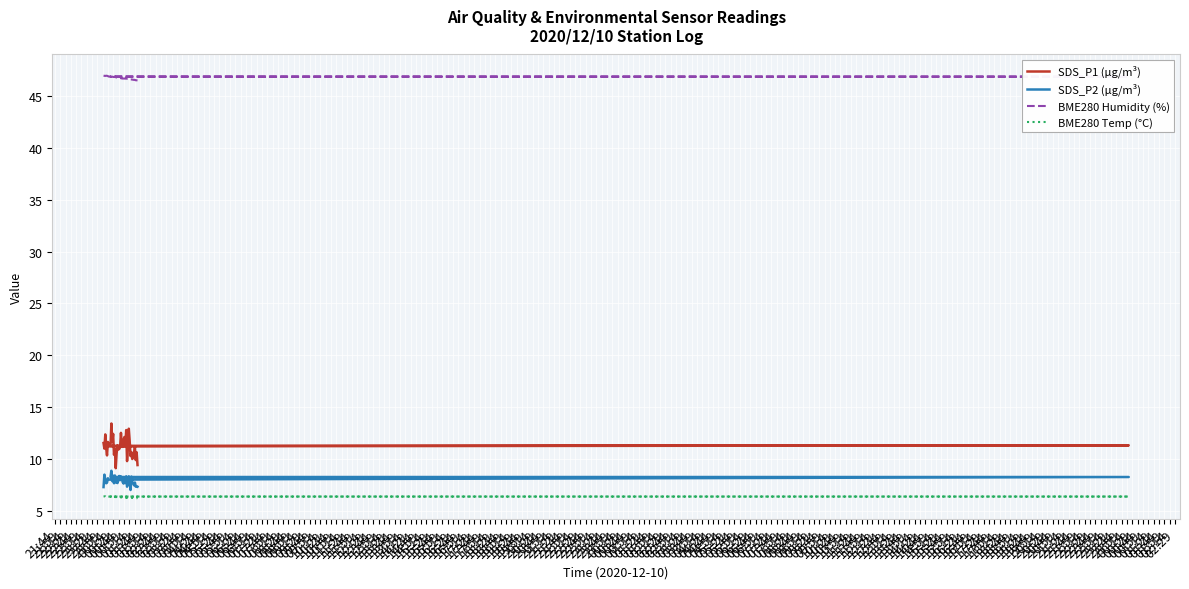

What is the difference between the maximum and minimum values in the BME280 Temp (°C) series?

0.2